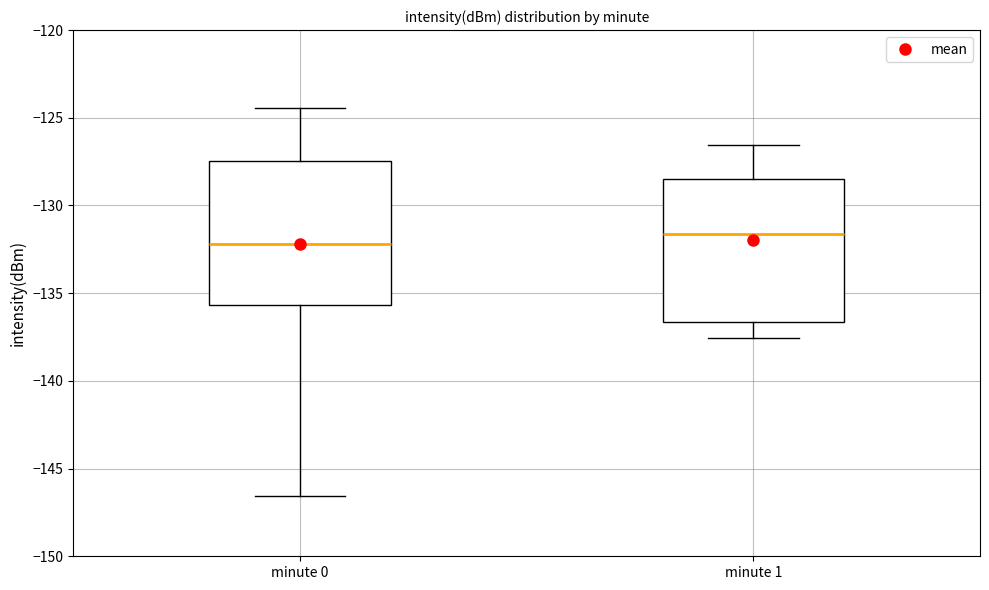

Reading left to right, read every box against the y-axis: the position of its median line, the range the box covers, and the ends of its whiskers. The values are not printed on the chart, so give them approximately, as read against the axis.

minute 0: median -132.0, box -135.5 to -127.5, whiskers -146.5 to -124.5
minute 1: median -131.5, box -136.5 to -128.5, whiskers -137.5 to -126.5